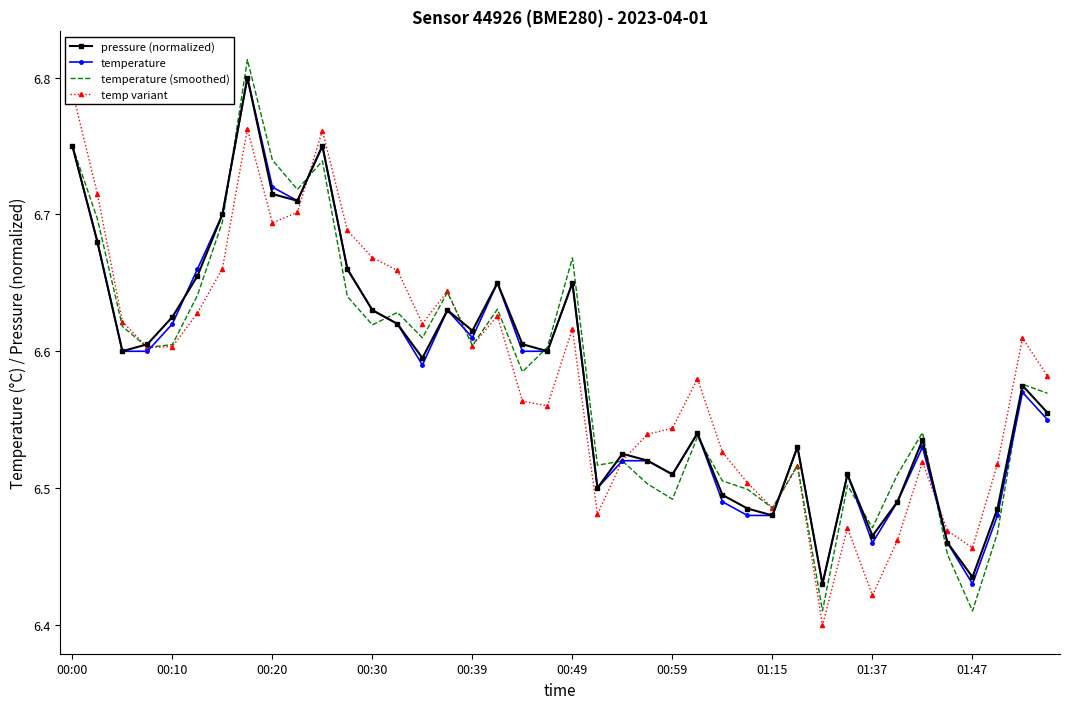

Between 10 and 28, which series saw the biggest shift?

temp variant